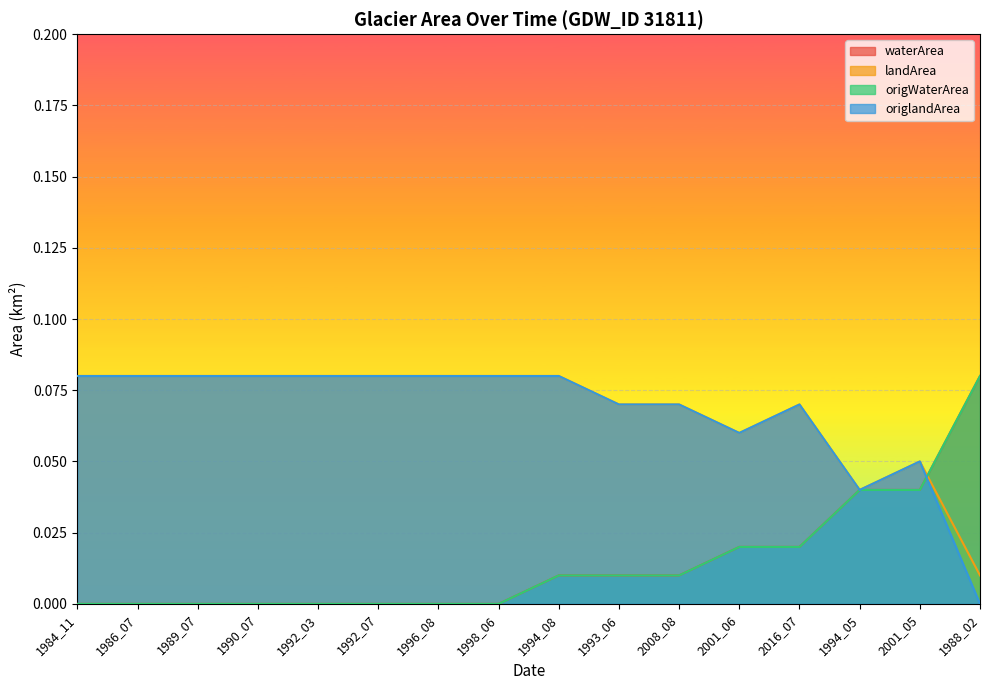

What position from the right is 2001_05?

2